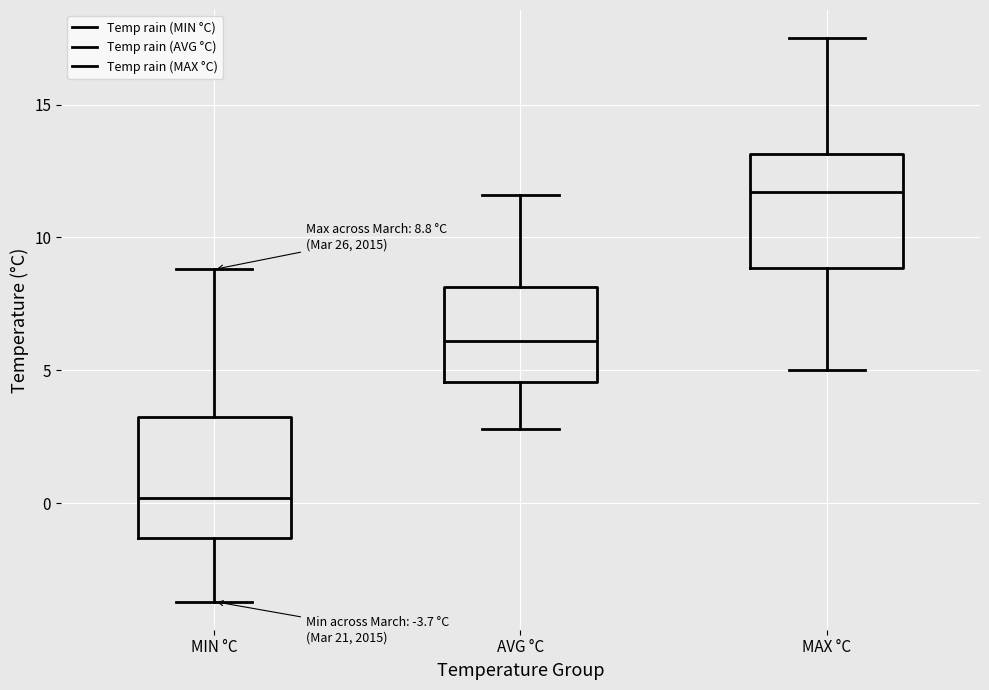

Which box's median line is the lowest?

MIN °C